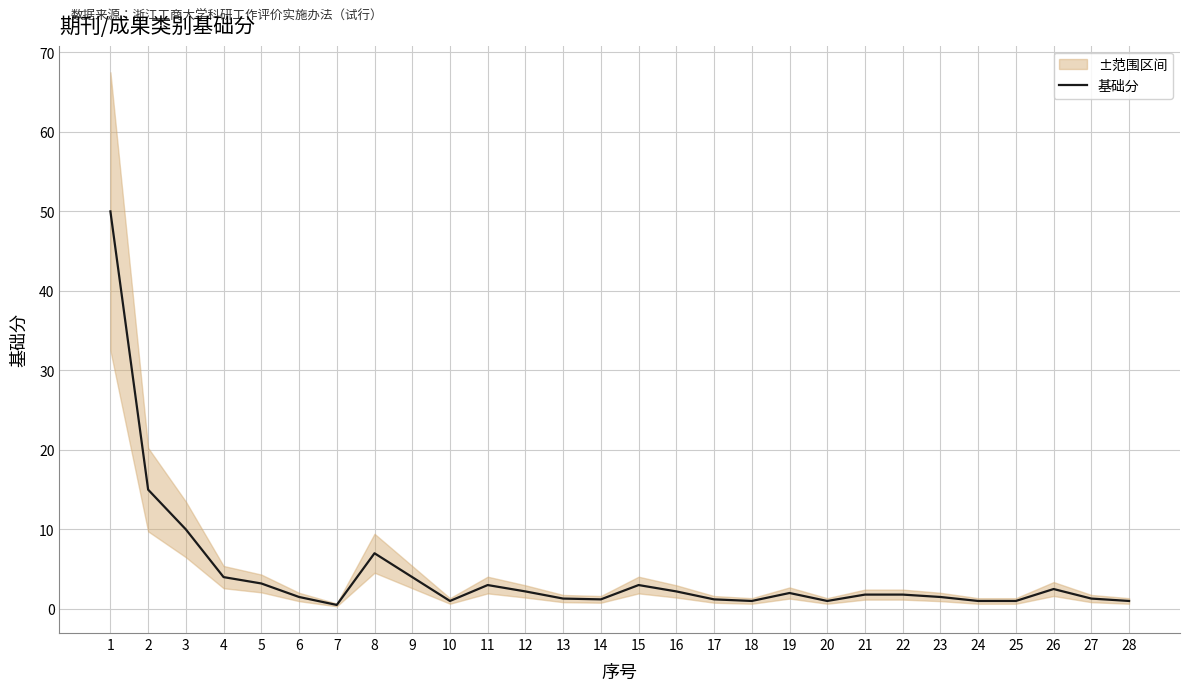

True or false: there are more than 0 points higher than both neighbors.

True